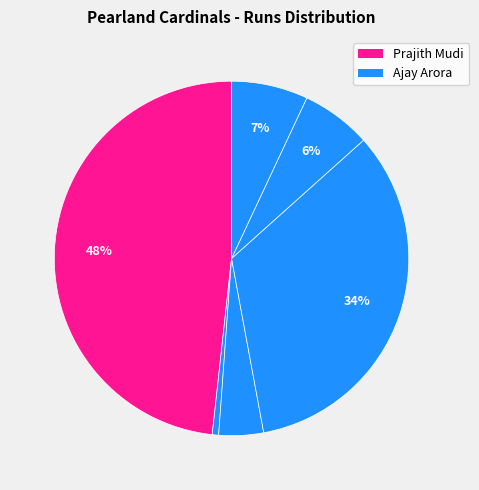

Is there a majority slice in this chart?

No